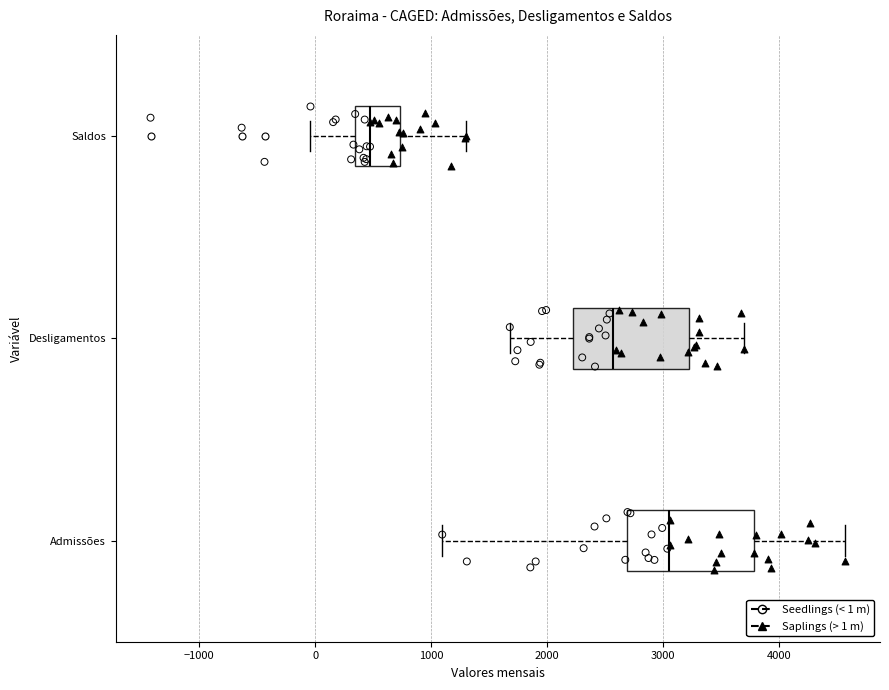

Where is the left edge of the box for Desligamentos on the x-axis? The values are not printed on the chart, so give them approximately, as read against the axis.

2200